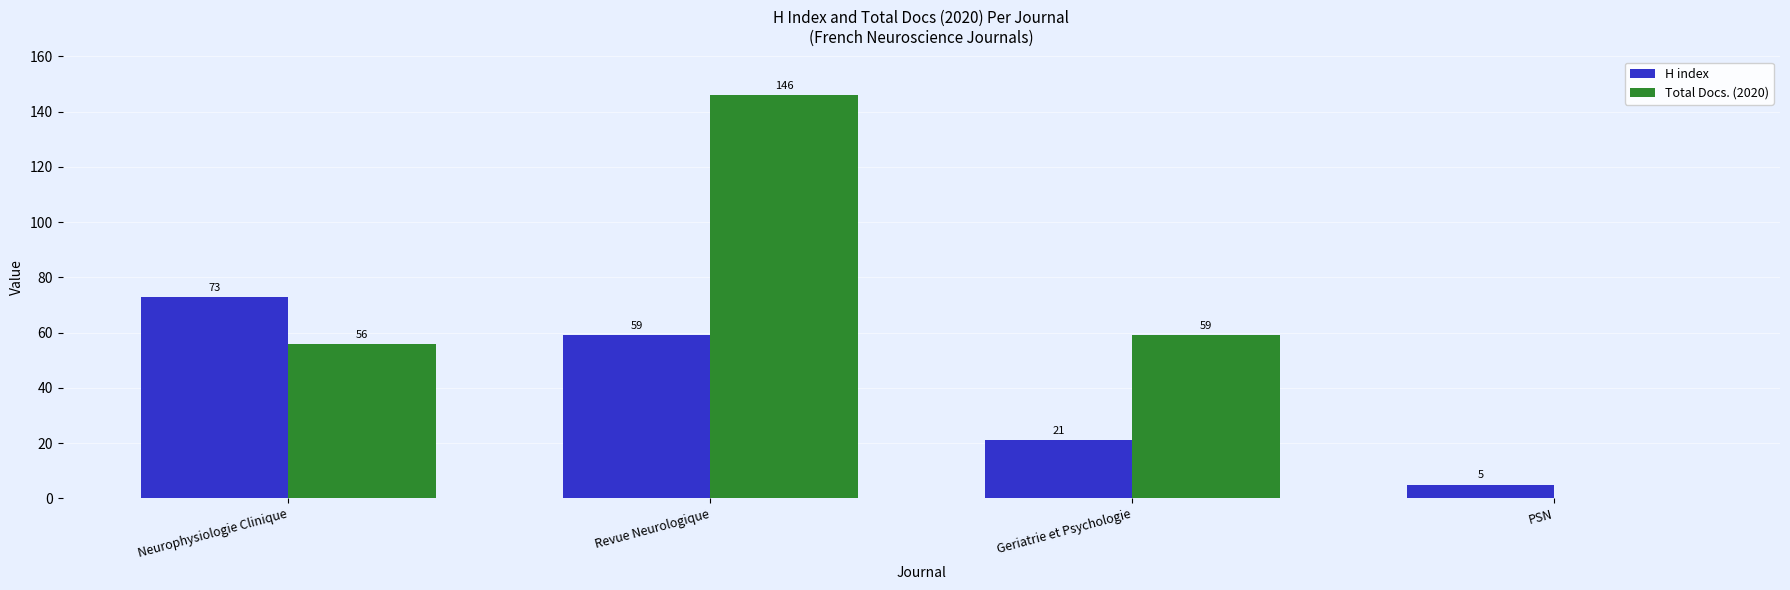

What is the maximum value shown in the chart?

146